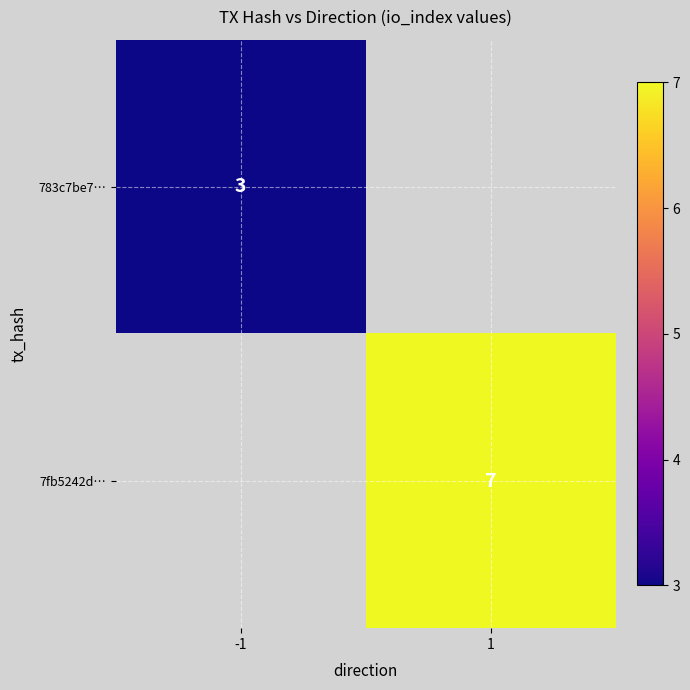

The value of 7fb5242d… at 1 is 7. True or false?

True